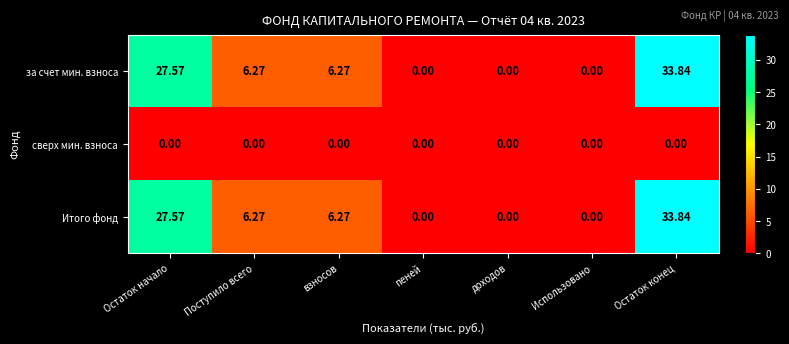

How many data points in за счет мин. взноса are less than 6?

3